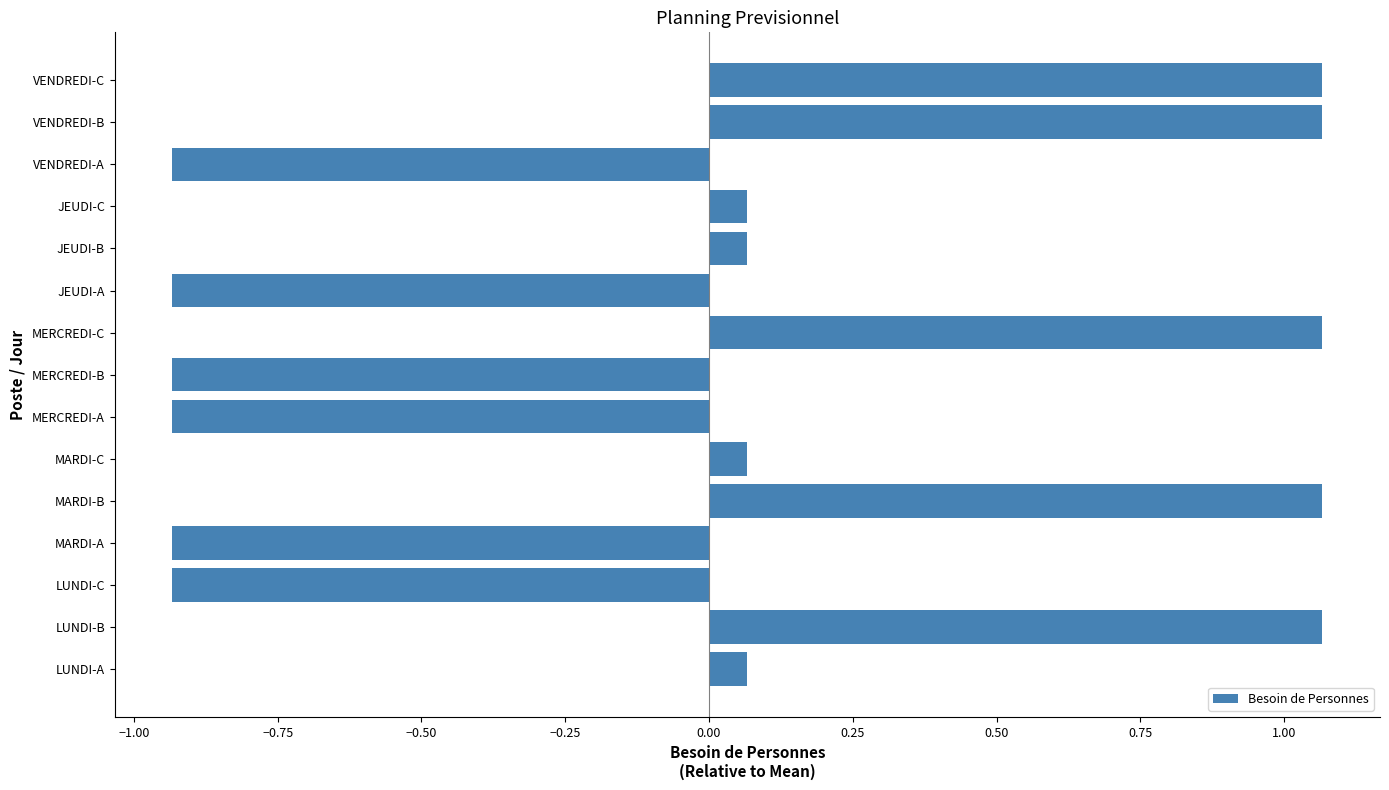

What is the change in value from MARDI-C to VENDREDI-A?

-1.0